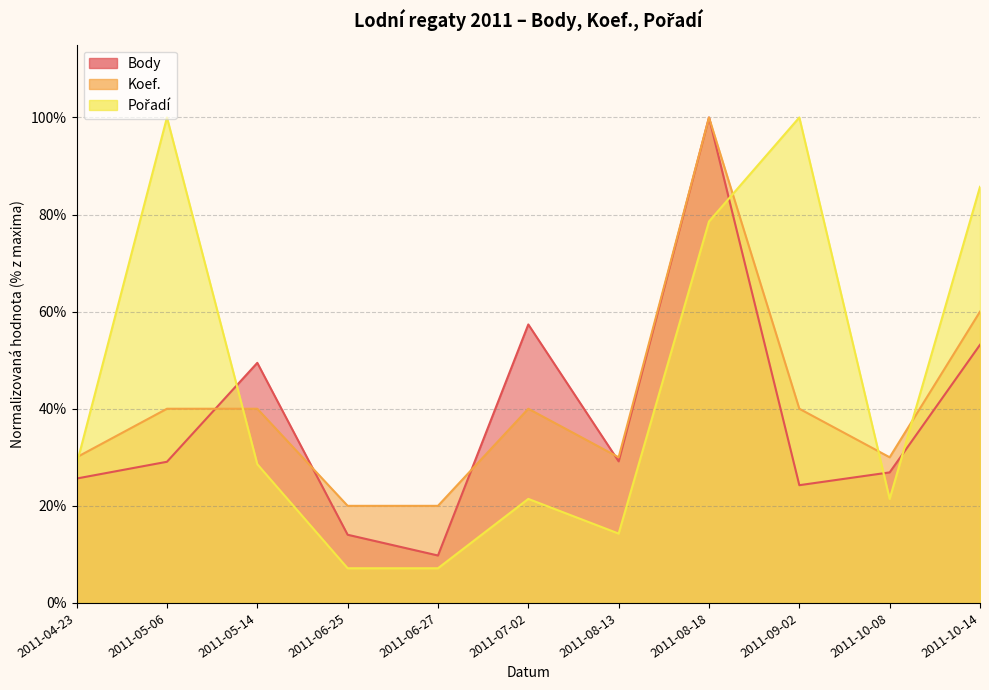

What is the approximate value of Koef. at 2011-06-25?

20.0